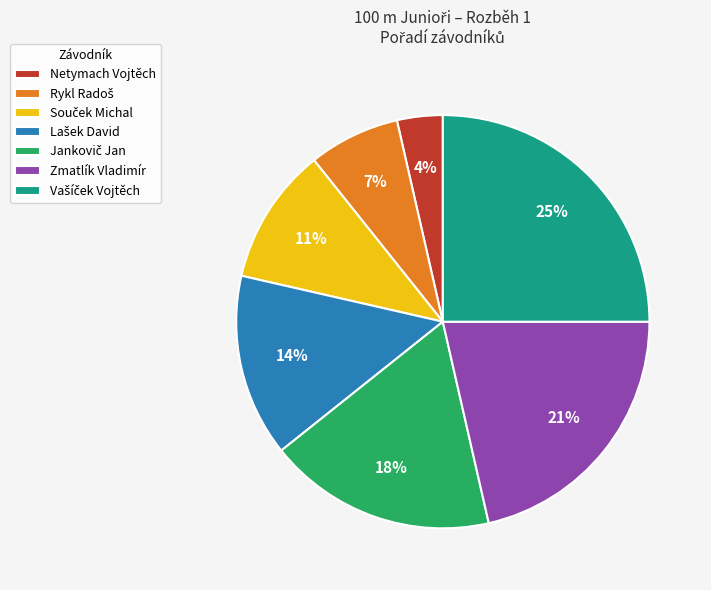

To the nearest percent, what portion does Netymach Vojtěch represent?

4%